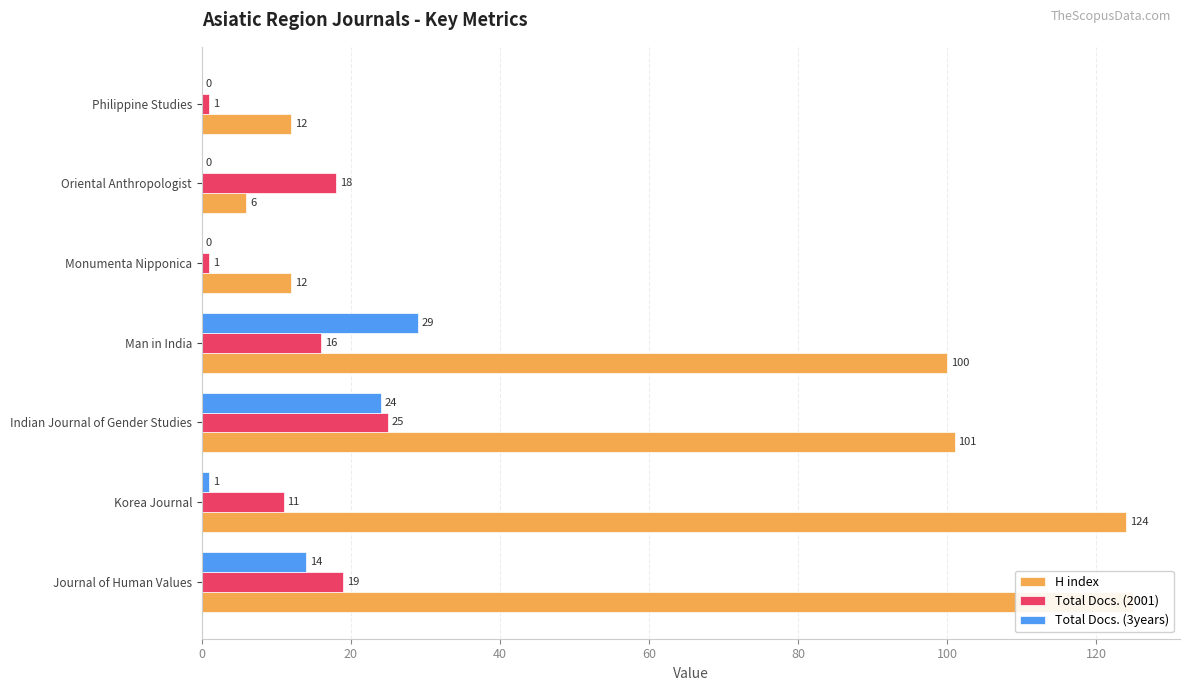

How many data points does each series have?

7